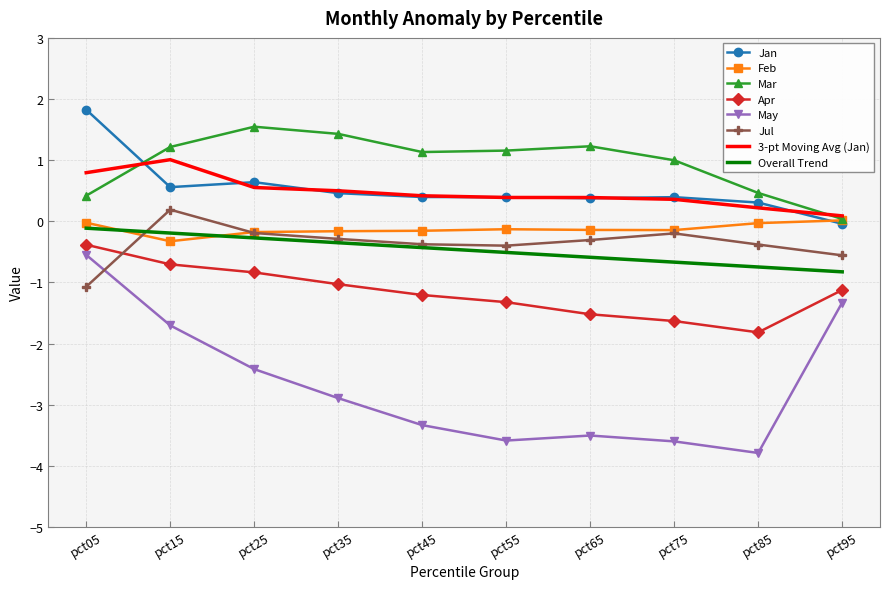

What is the maximum value shown in the chart?

1.8